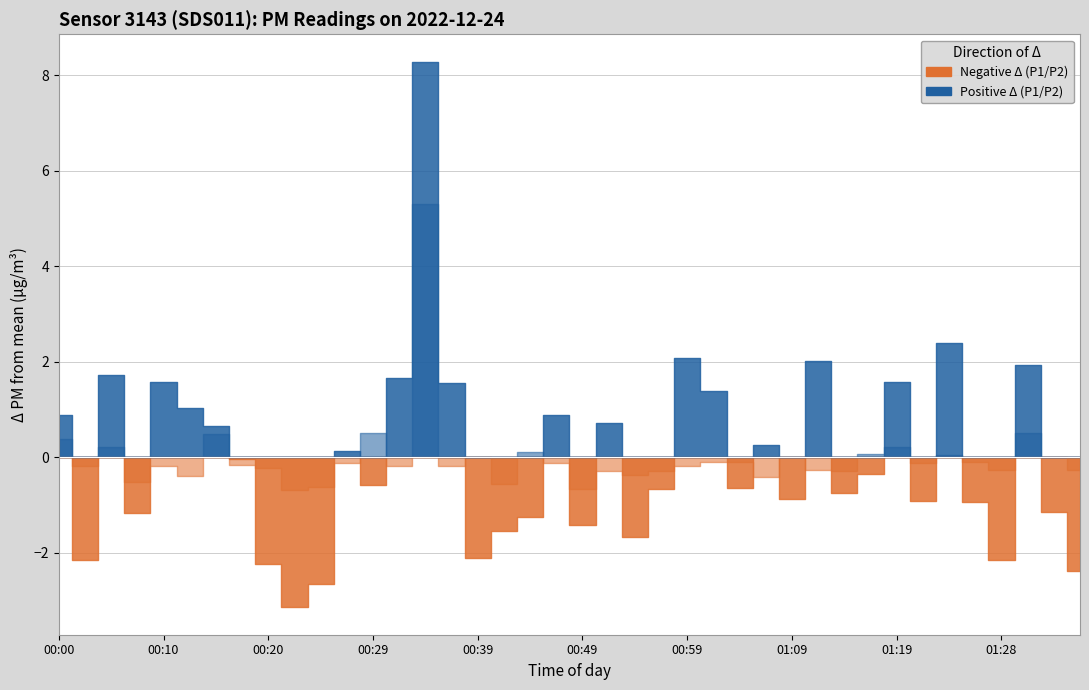

What is the label of the 28th point from the right?

00:29